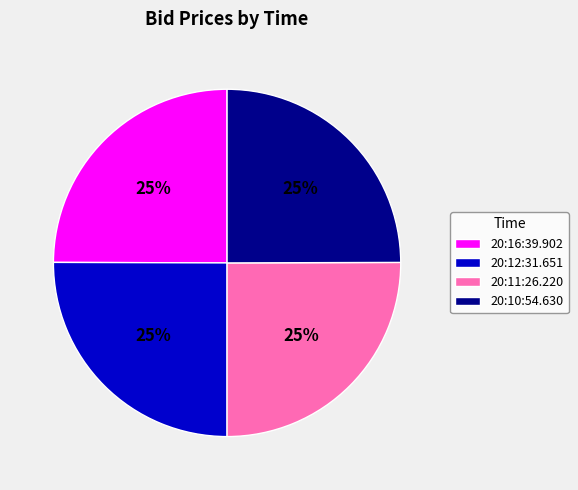

The 20:12:31.651 slice represents 25% of the pie. True or false?

True